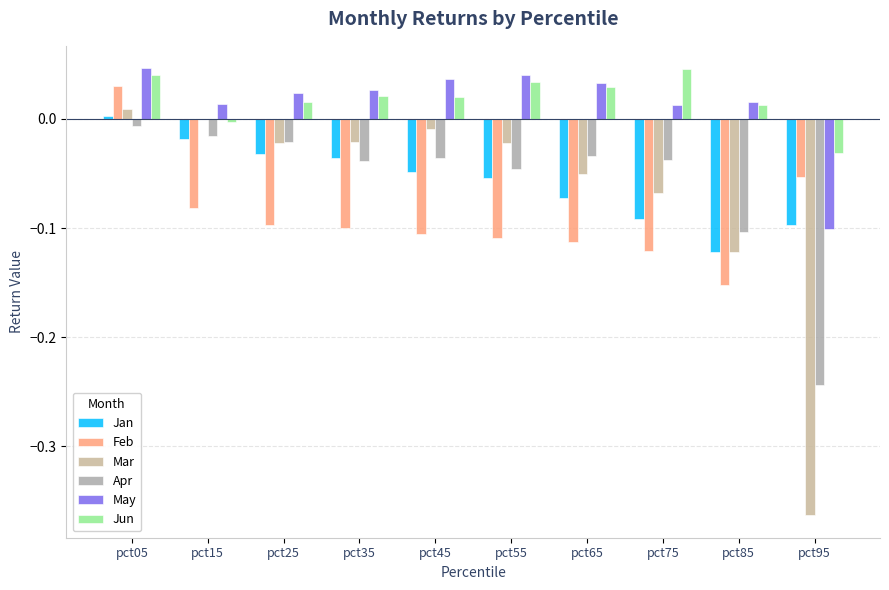

How many distinct data groups are displayed?

6